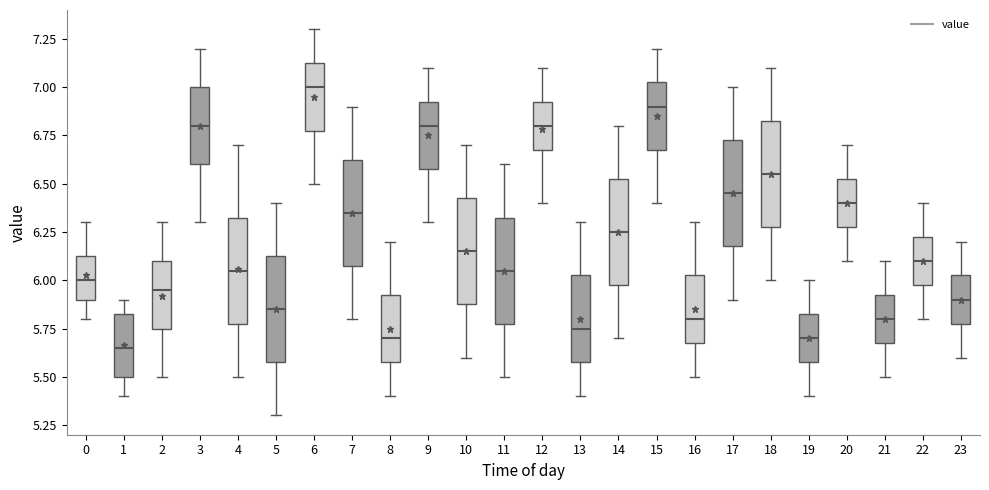

Reading left to right, read every box against the y-axis: the position of its median line, the range the box covers, and the ends of its whiskers. The values are not printed on the chart, so give them approximately, as read against the axis.

0: median 6.00, box 5.90 to 6.15, whiskers 5.80 to 6.30
1: median 5.65, box 5.50 to 5.85, whiskers 5.40 to 5.90
2: median 5.95, box 5.75 to 6.10, whiskers 5.50 to 6.30
3: median 6.80, box 6.60 to 7.00, whiskers 6.30 to 7.20
4: median 6.05, box 5.80 to 6.35, whiskers 5.50 to 6.70
5: median 5.85, box 5.60 to 6.15, whiskers 5.30 to 6.40
6: median 7.00, box 6.80 to 7.15, whiskers 6.50 to 7.30
7: median 6.35, box 6.10 to 6.65, whiskers 5.80 to 6.90
8: median 5.70, box 5.60 to 5.95, whiskers 5.40 to 6.20
9: median 6.80, box 6.60 to 6.95, whiskers 6.30 to 7.10
10: median 6.15, box 5.90 to 6.45, whiskers 5.60 to 6.70
11: median 6.05, box 5.80 to 6.35, whiskers 5.50 to 6.60
12: median 6.80, box 6.70 to 6.95, whiskers 6.40 to 7.10
13: median 5.75, box 5.60 to 6.05, whiskers 5.40 to 6.30
14: median 6.25, box 6.00 to 6.55, whiskers 5.70 to 6.80
15: median 6.90, box 6.70 to 7.05, whiskers 6.40 to 7.20
16: median 5.80, box 5.70 to 6.05, whiskers 5.50 to 6.30
17: median 6.45, box 6.20 to 6.75, whiskers 5.90 to 7.00
18: median 6.55, box 6.30 to 6.85, whiskers 6.00 to 7.10
19: median 5.70, box 5.60 to 5.85, whiskers 5.40 to 6.00
20: median 6.40, box 6.30 to 6.55, whiskers 6.10 to 6.70
21: median 5.80, box 5.70 to 5.95, whiskers 5.50 to 6.10
22: median 6.10, box 6.00 to 6.25, whiskers 5.80 to 6.40
23: median 5.90, box 5.80 to 6.05, whiskers 5.60 to 6.20